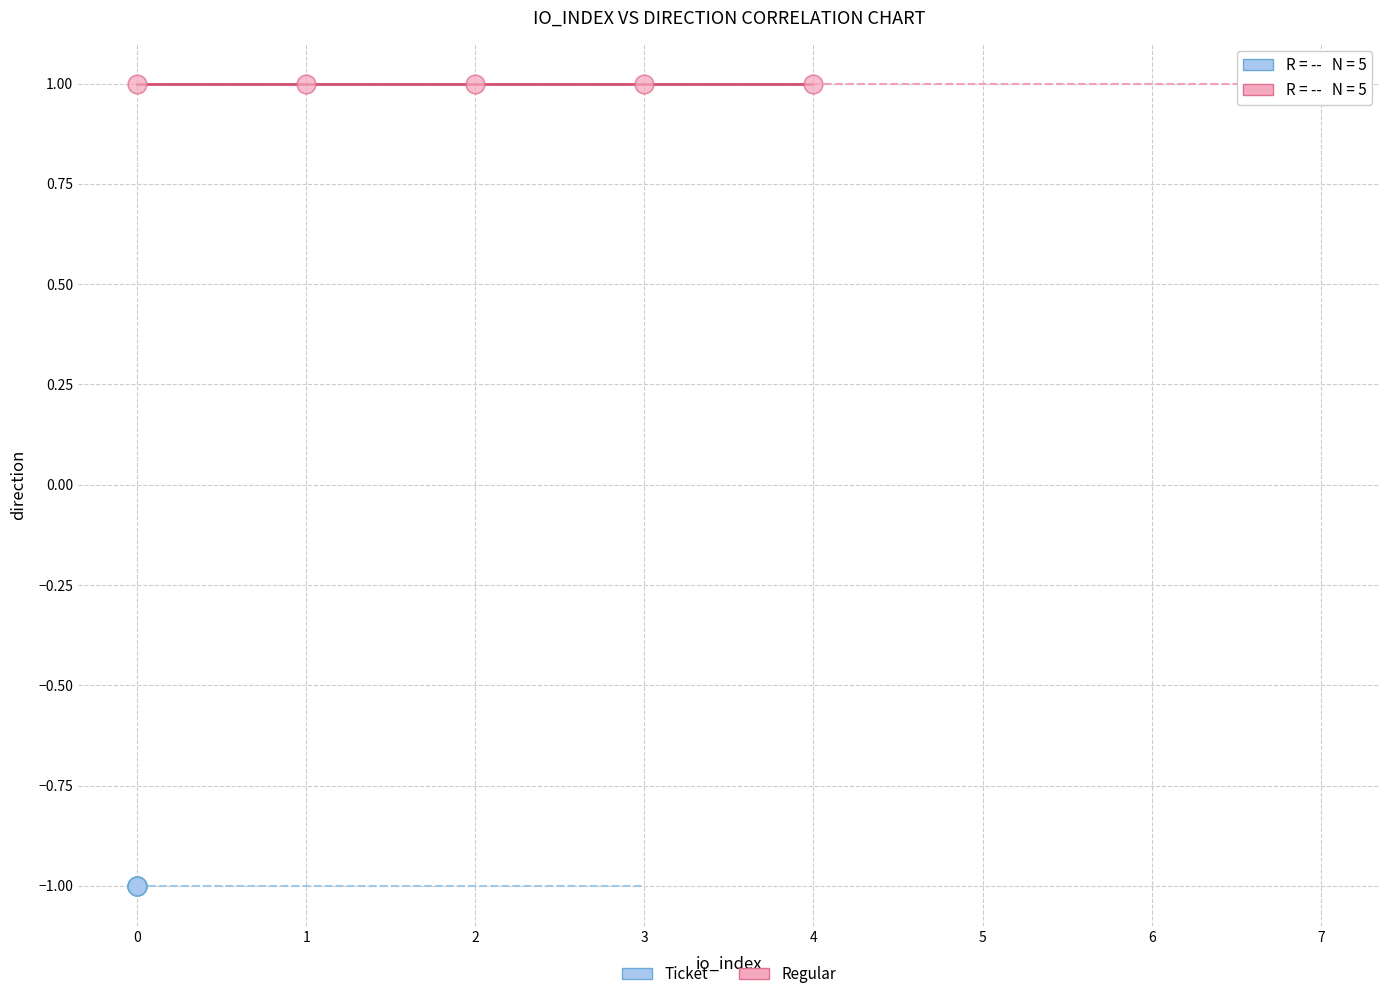

Which series contains the lowest Y value?

Ticket